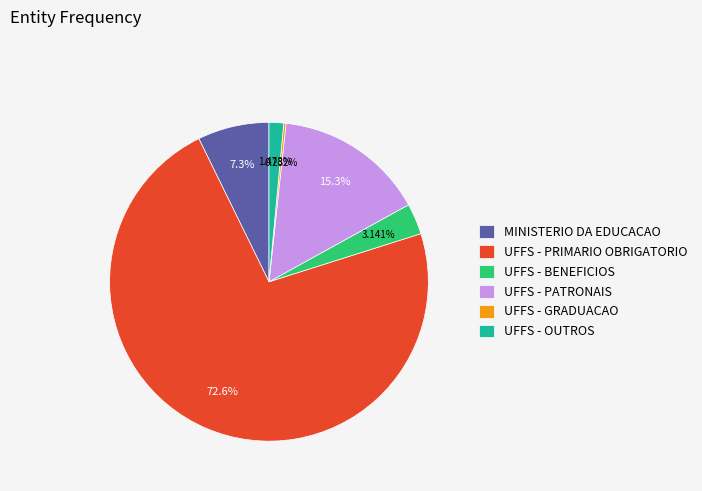

Combined, do UFFS - PRIMARIO OBRIGATORIO and UFFS - OUTROS account for over 50%?

Yes